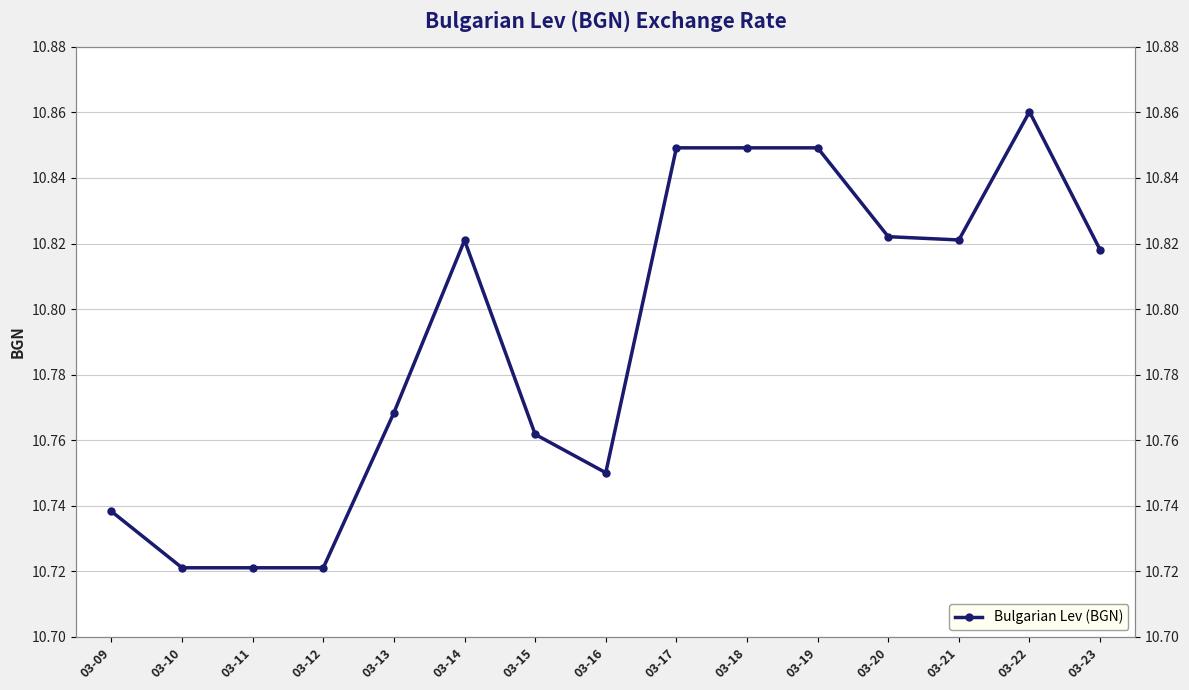

What is the maximum value shown in the chart?

10.9